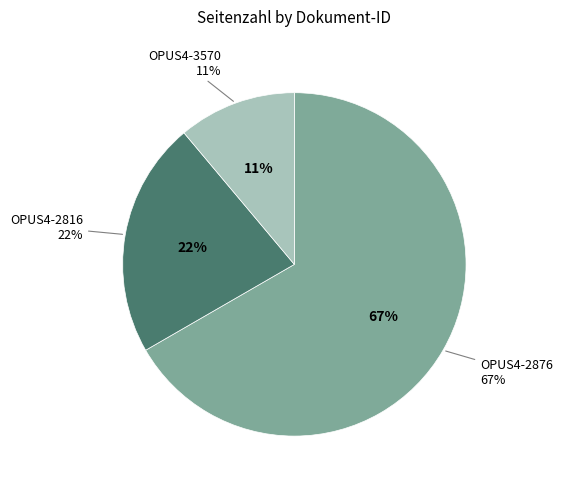

To the nearest percent, what is the average slice percentage?

33%